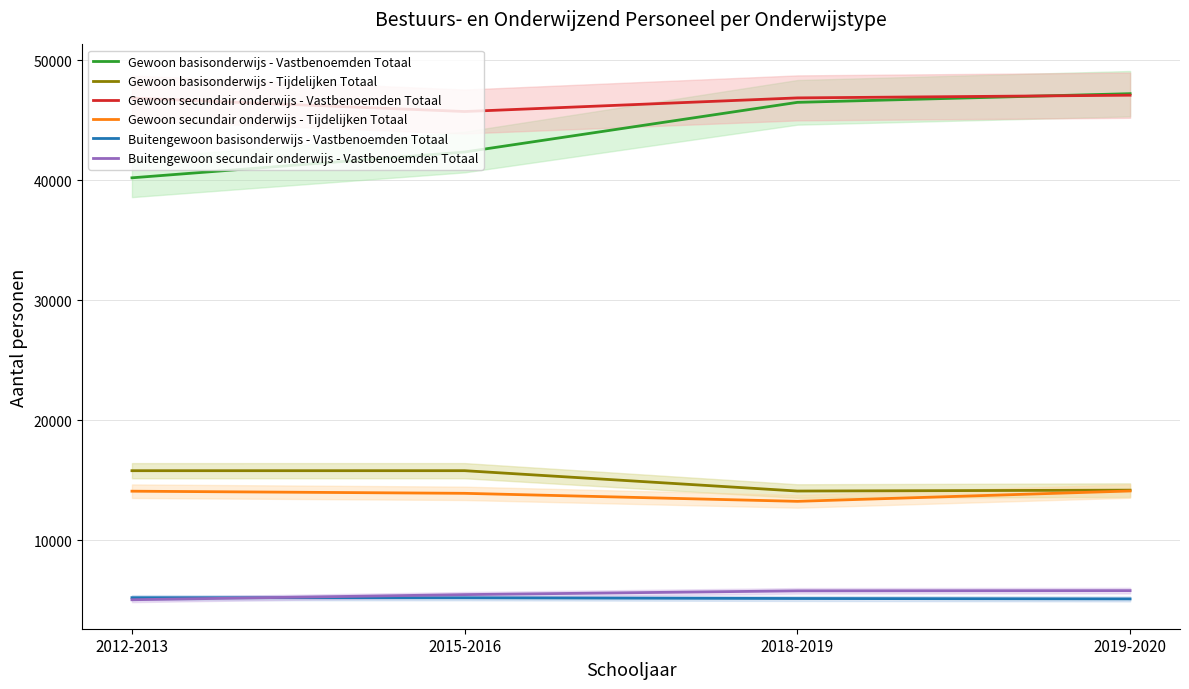

At which label does Gewoon basisonderwijs - Vastbenoemden Totaal reach its peak?

2019-2020